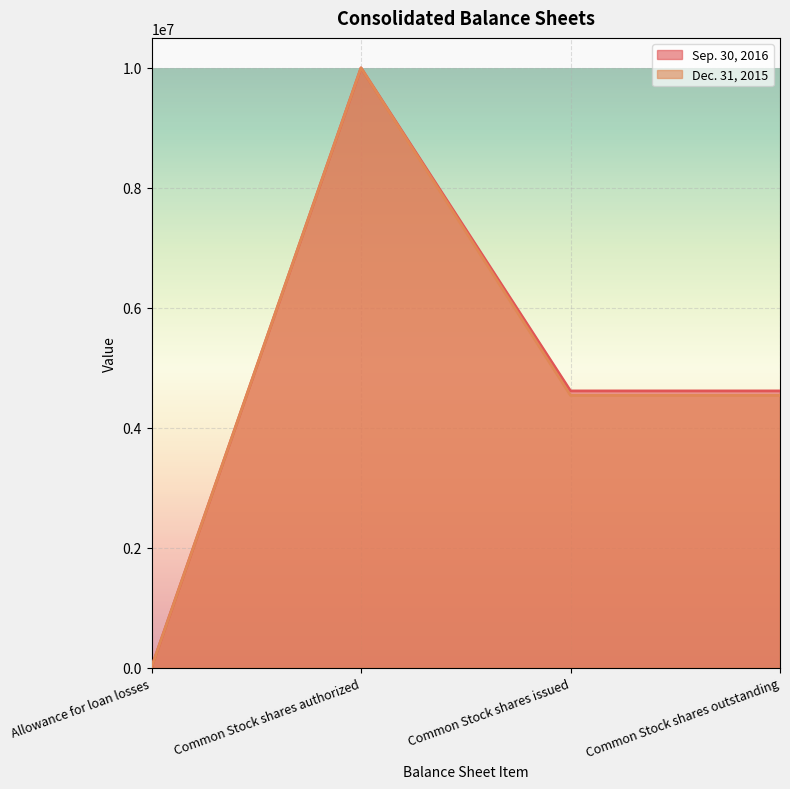

How many categories are shown in the chart?

4